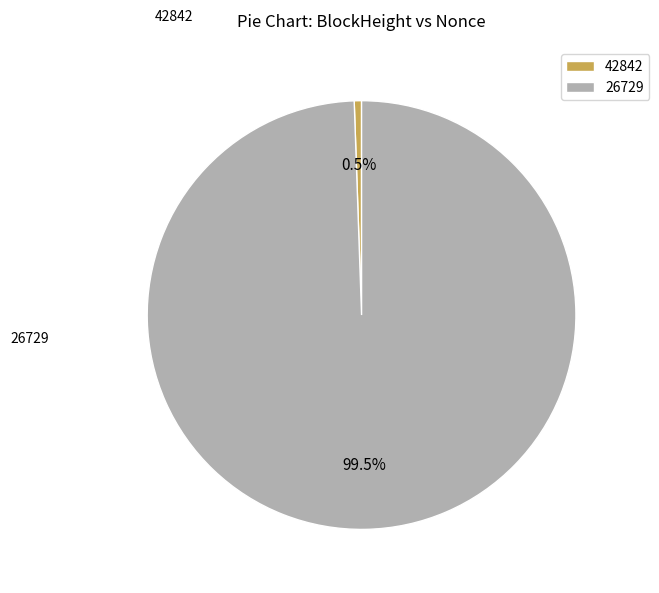

Between 42842 and 26729, which is larger?

26729